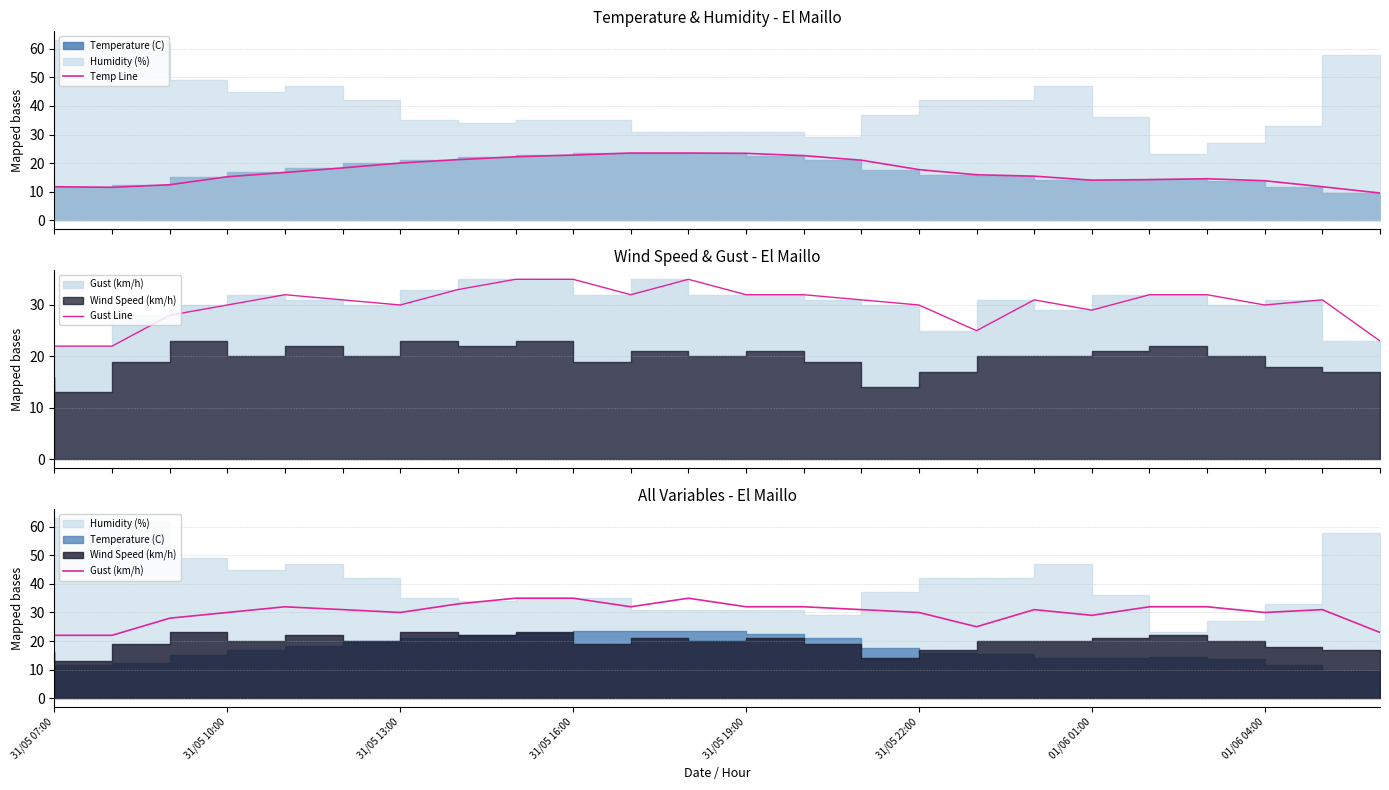

The value of Gust (km/h) at 31/05 22:00 is 52.2. True or false?

False